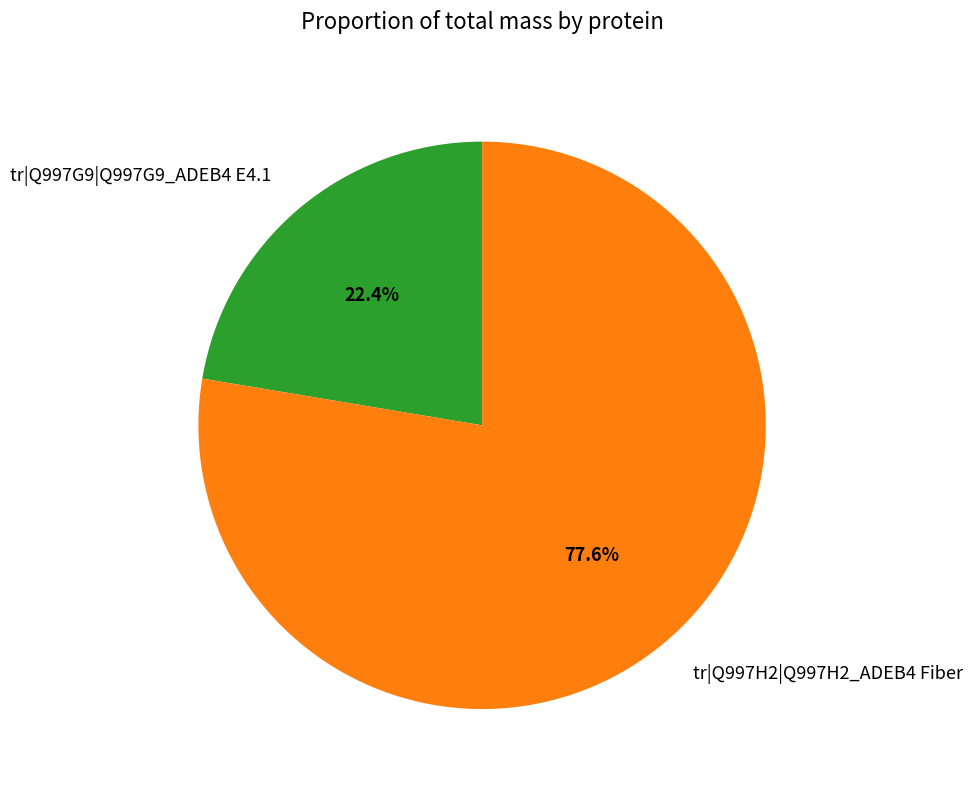

To the nearest percent, what is the difference between the tr|Q997H2|Q997H2_ADEB4 Fiber and tr|Q997G9|Q997G9_ADEB4 E4.1 slice percentages?

55%